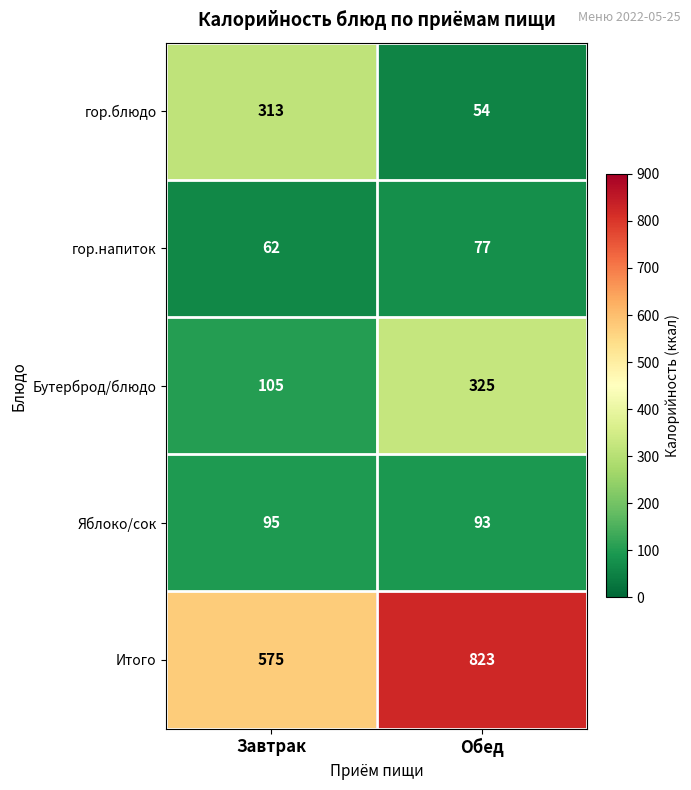

Which series has the largest range (max minus min)?

гор.блюдо